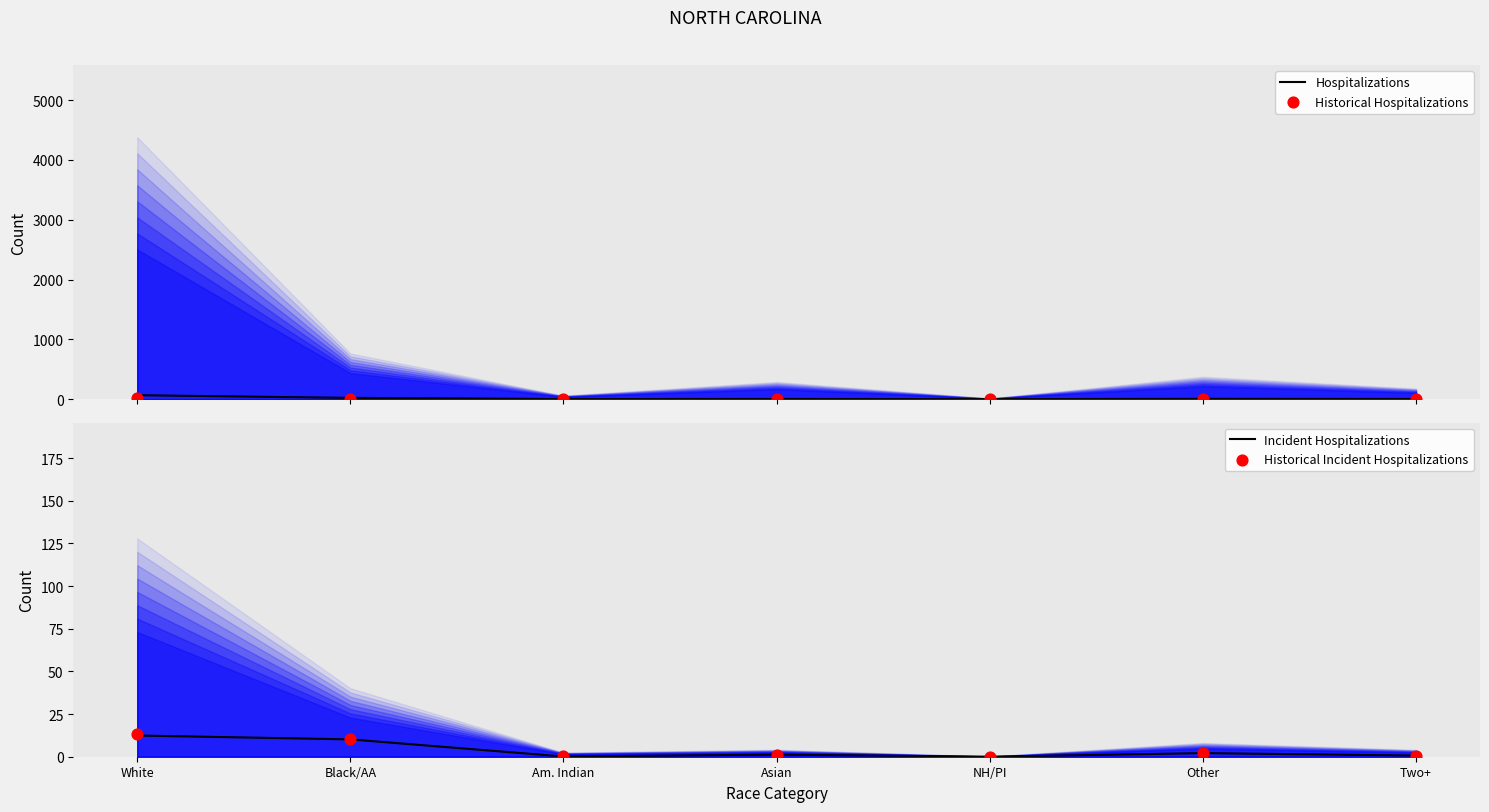

What is the total value across all series at Asian?

5.8